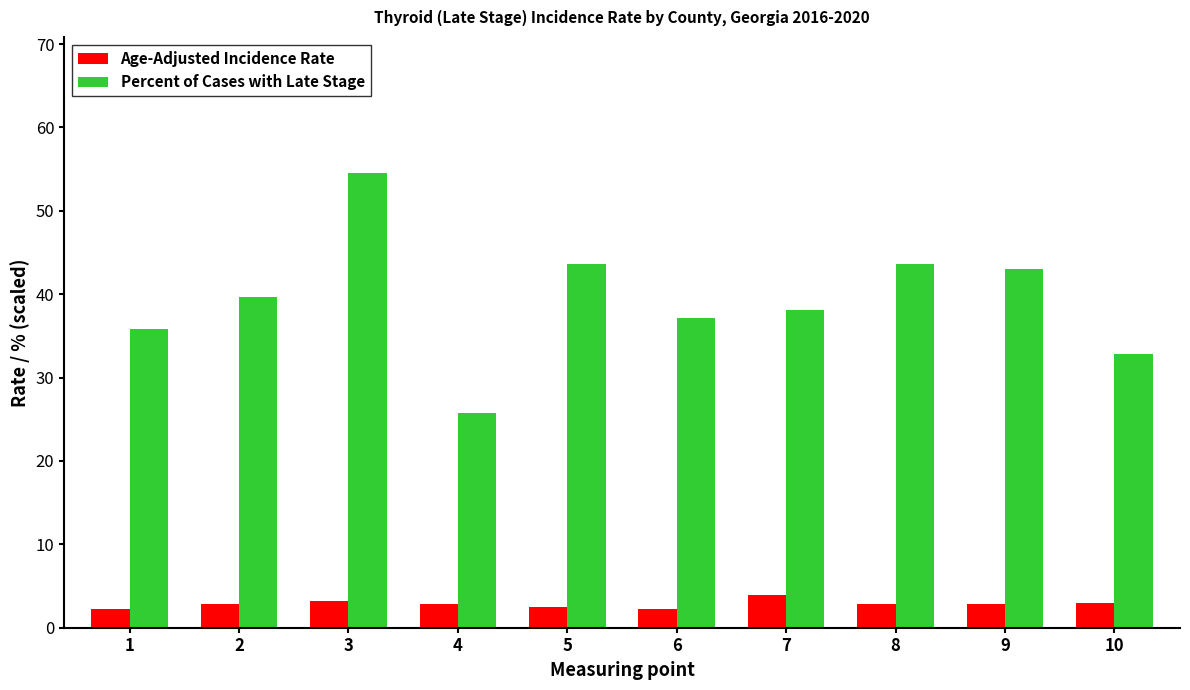

How many bars are there in each group?

2